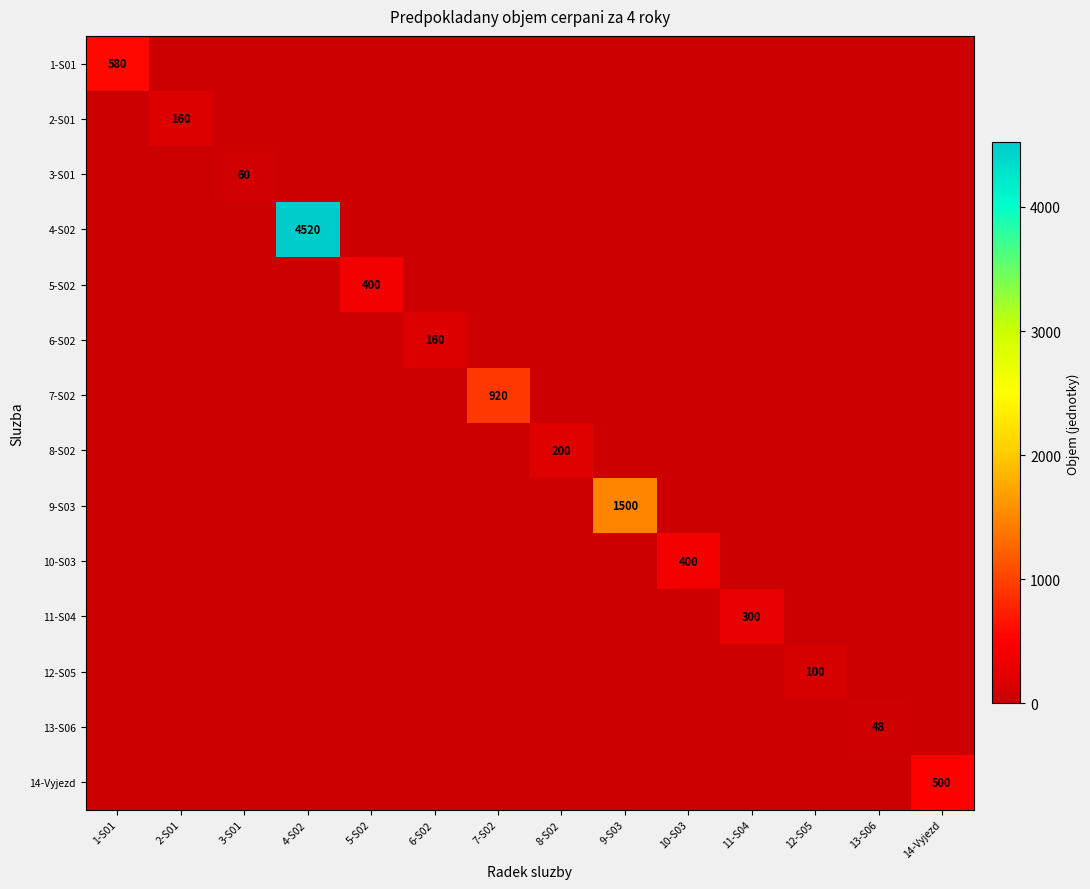

At which label does 10-S03 reach its peak?

10-S03